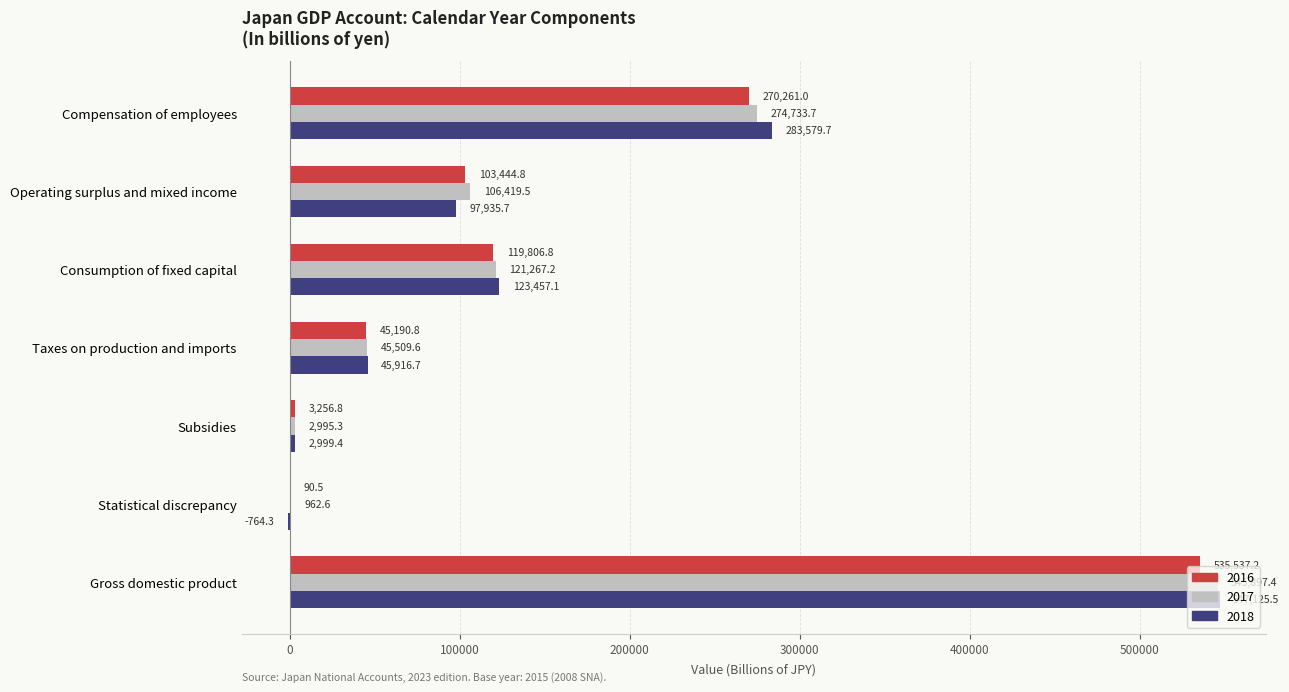

What is the greatest value displayed?

547125.5